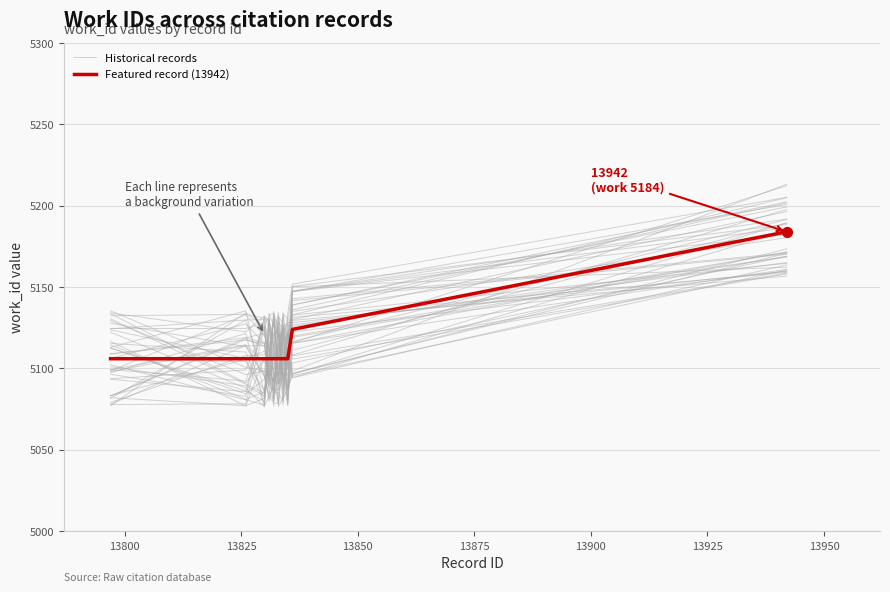

What is the average value of the Featured record (13942) series?

5115.6